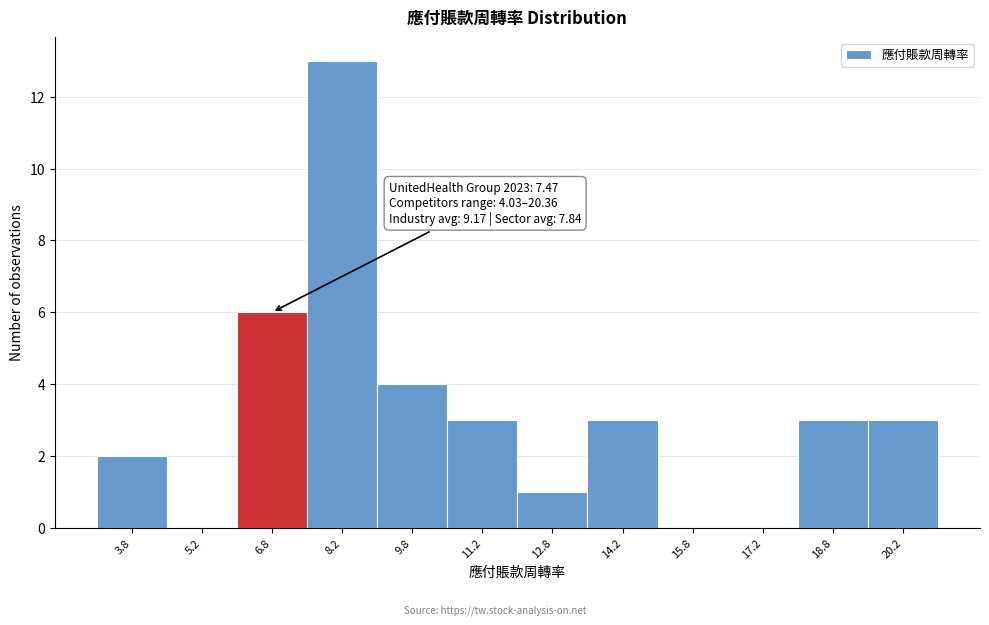

Which range on the x-axis has the tallest bar?

7.5 to 9.0